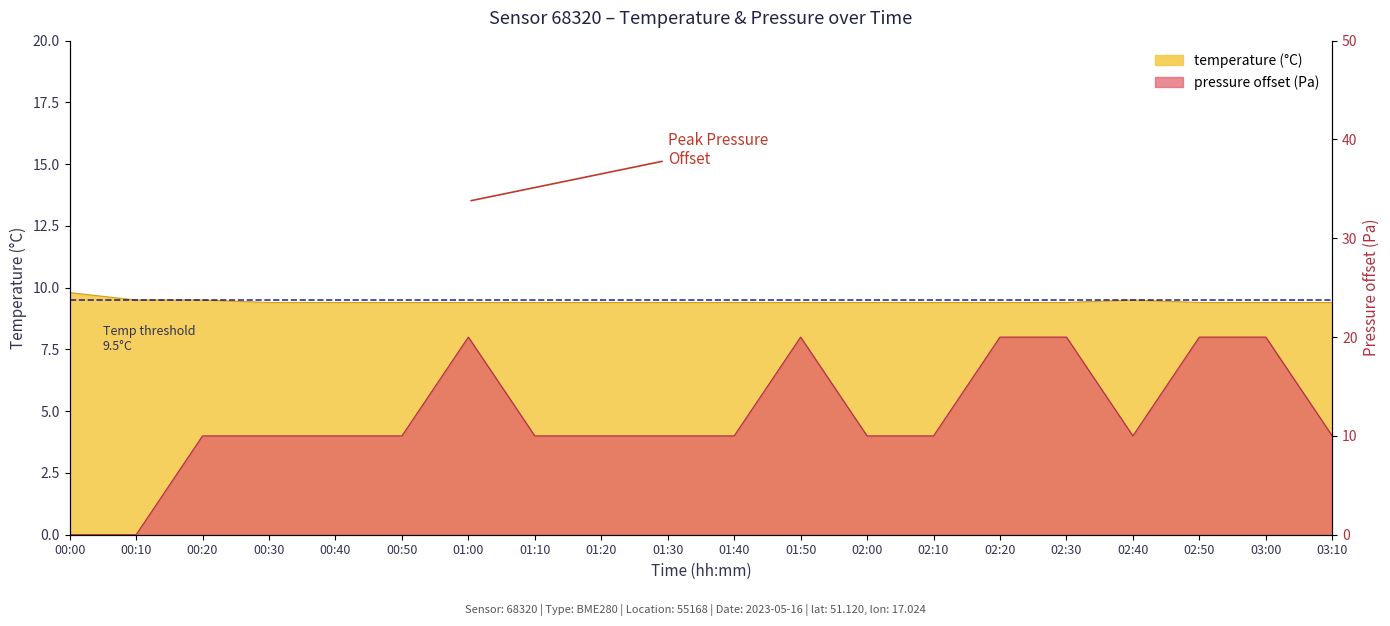

How many values are below 10?

2